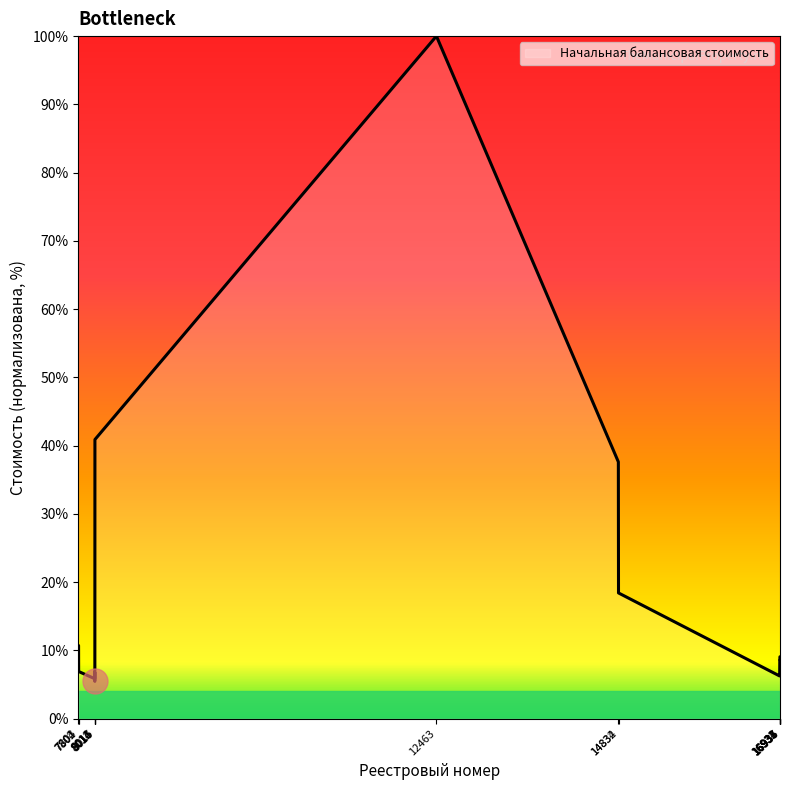

What is the difference between the maximum and minimum values?

94.5